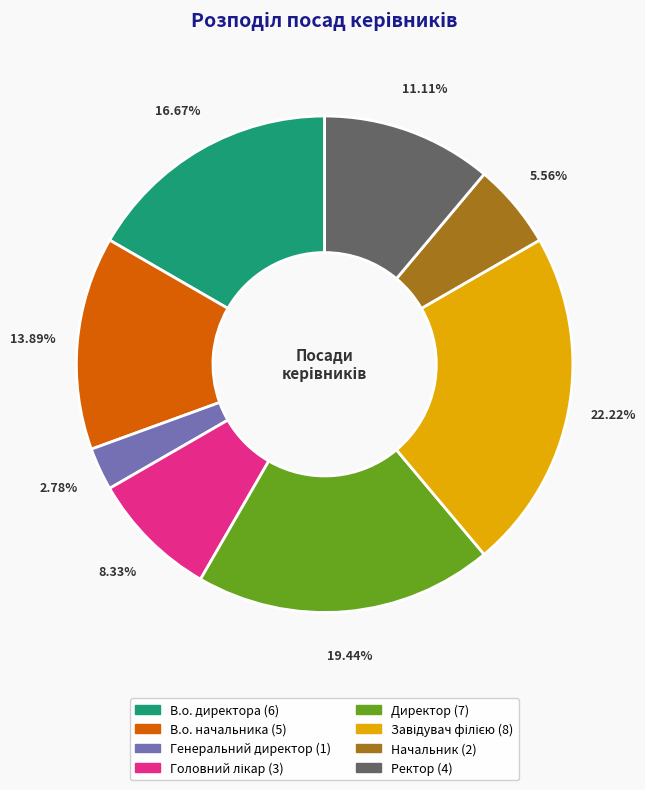

Is there any slice that represents more than half of the pie?

No